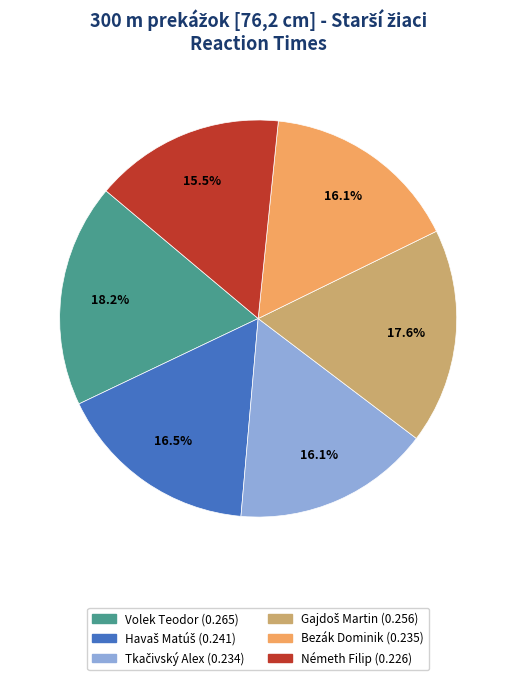

Does Németh Filip represent more than half of the total?

No